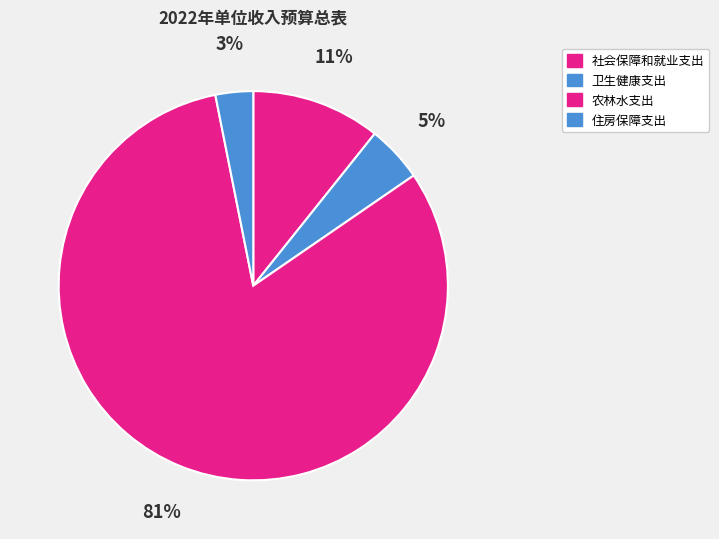

Between 农林水支出 and 卫生健康支出, which is larger?

农林水支出